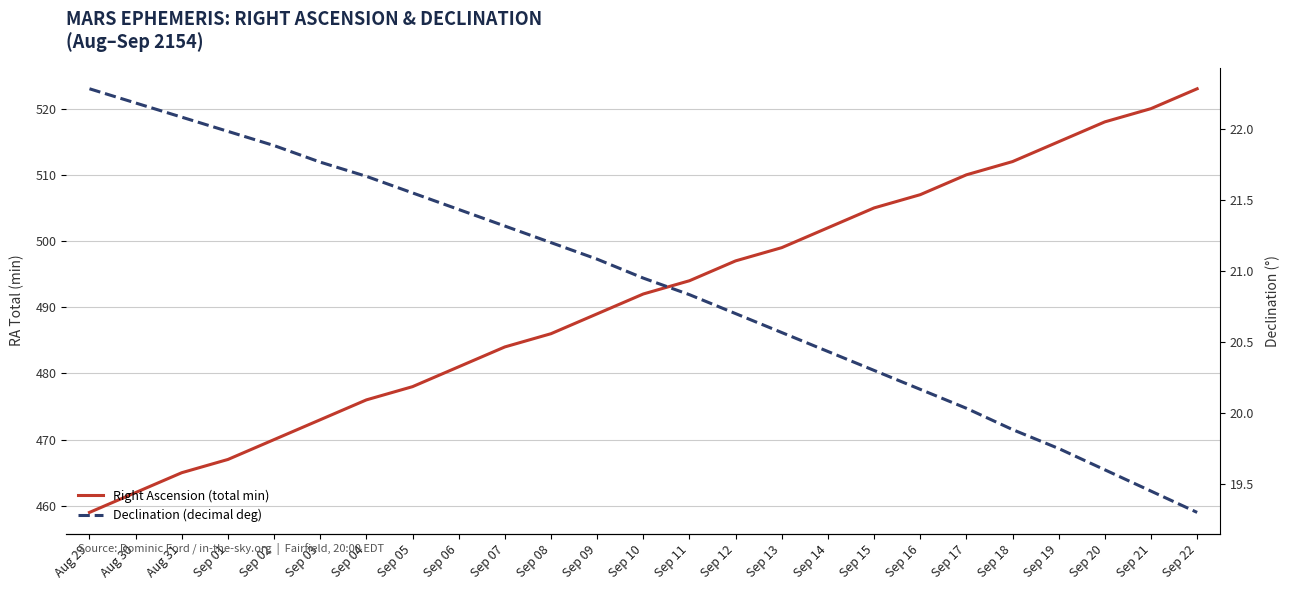

Does the chart display data point markers on the line(s)?

No